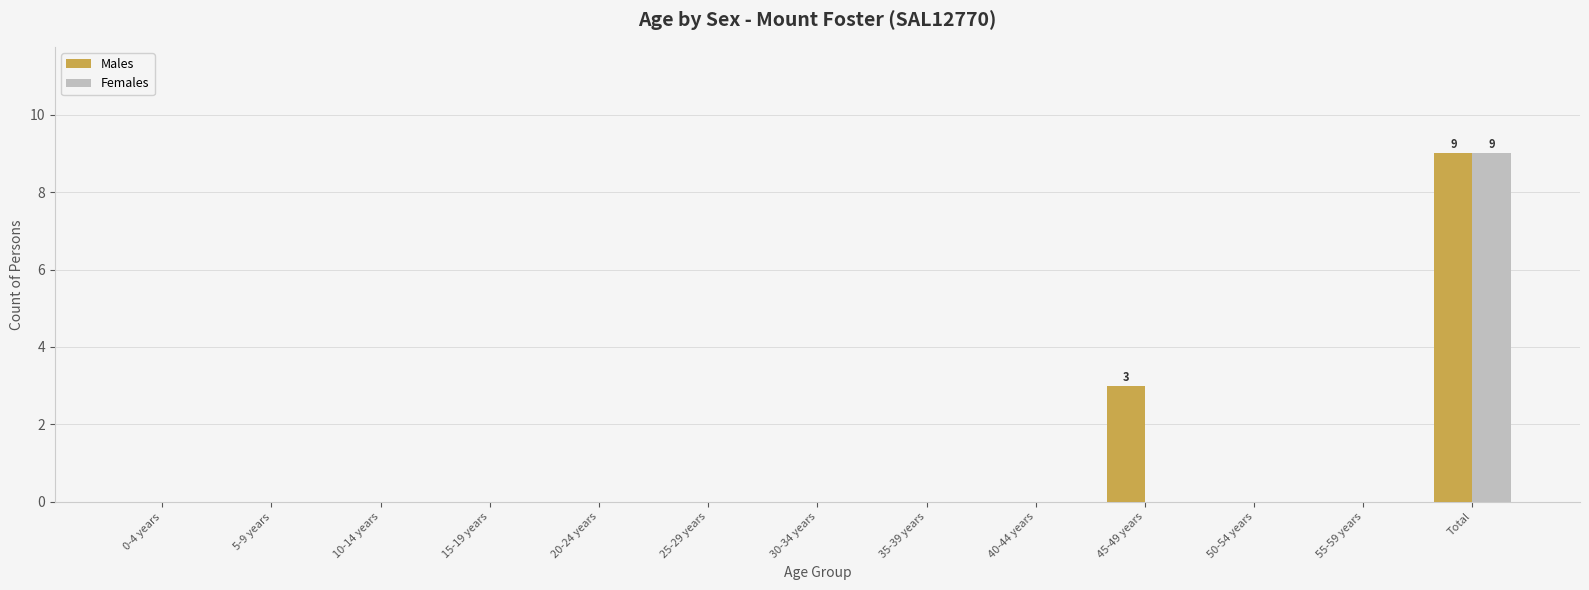

The value of Males at 35-39 years is 0. True or false?

True